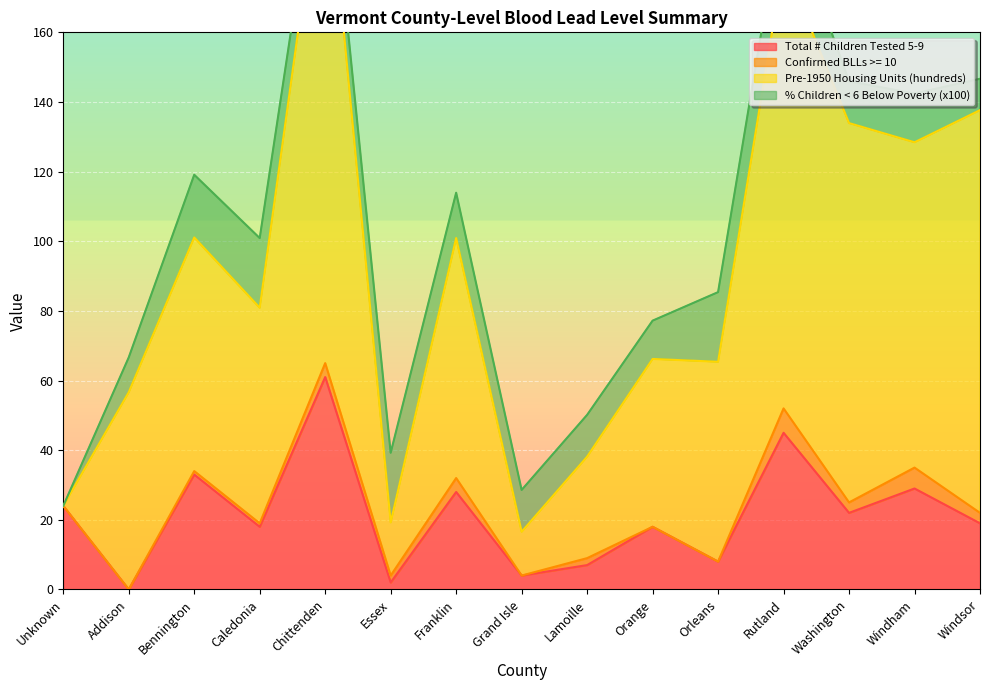

True or false: Total # Children Tested 5-9 has a value of 8 at Orleans.

True